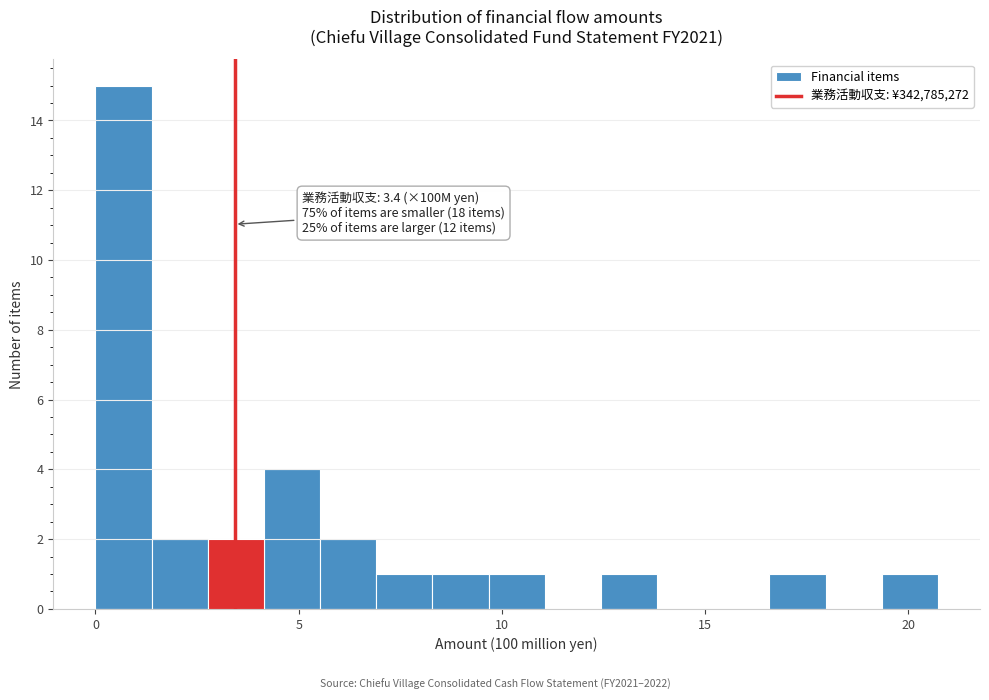

Around what value on the x-axis is the tallest bar? Give the approximate position of its centre, as read against the axis.

0.5